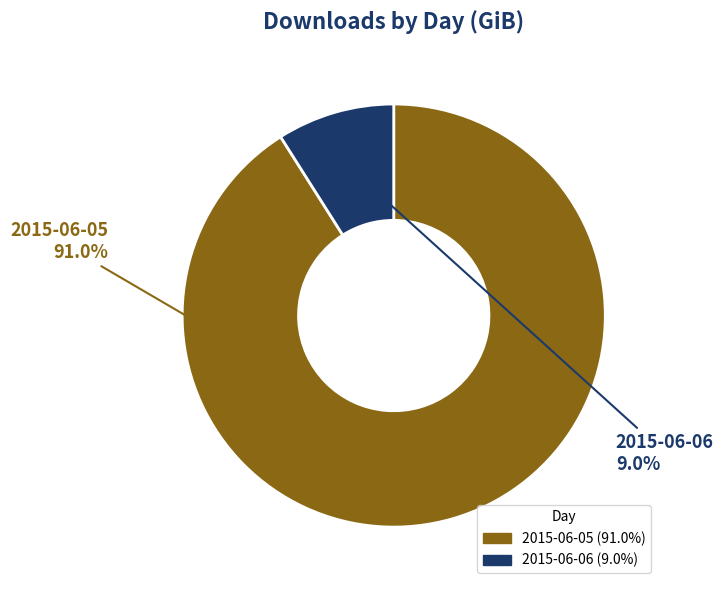

To the nearest percent, what percentage of the pie is 2015-06-06?

9%